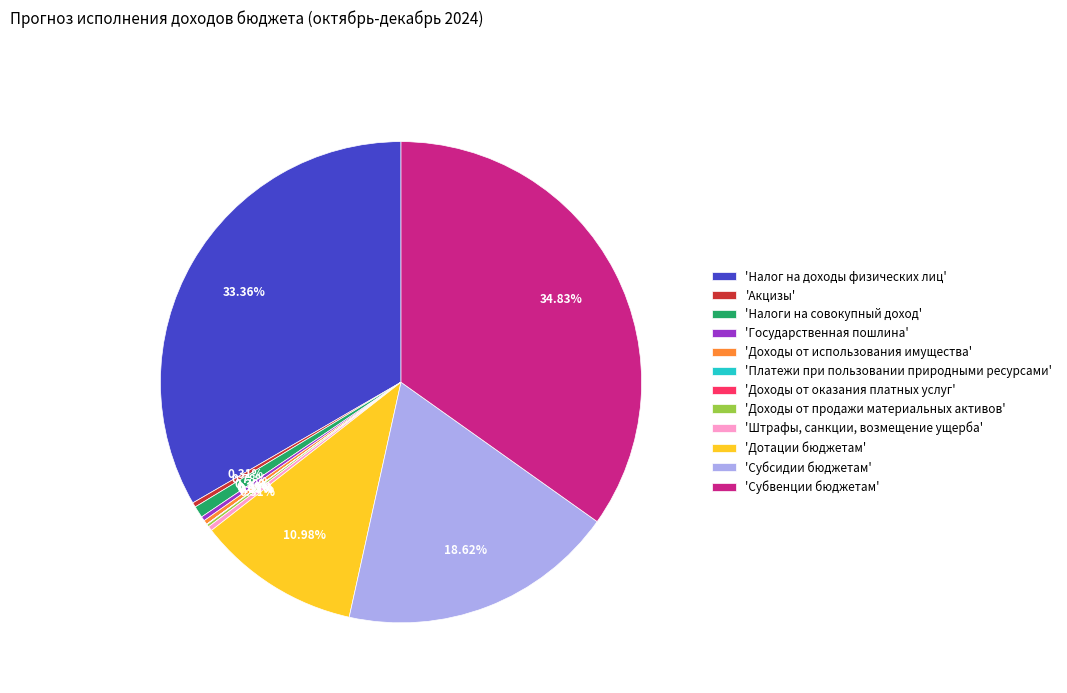

What is the largest slice in the pie chart?

'Субвенции бюджетам'